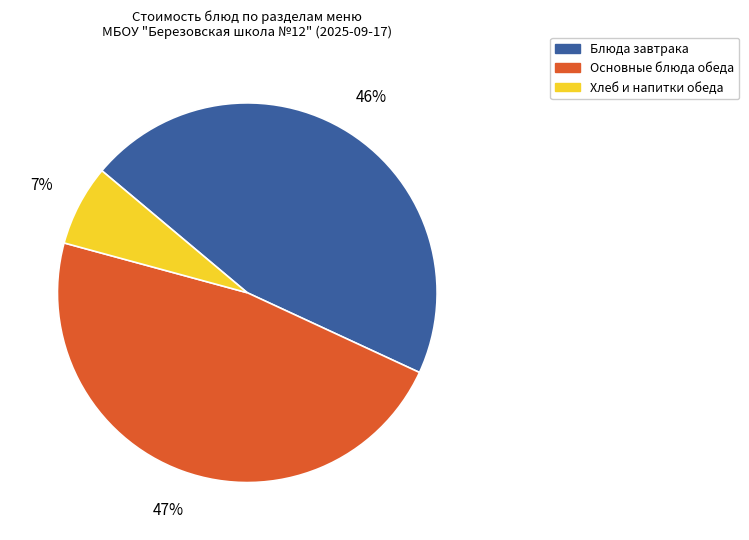

Does any single category account for the majority?

No